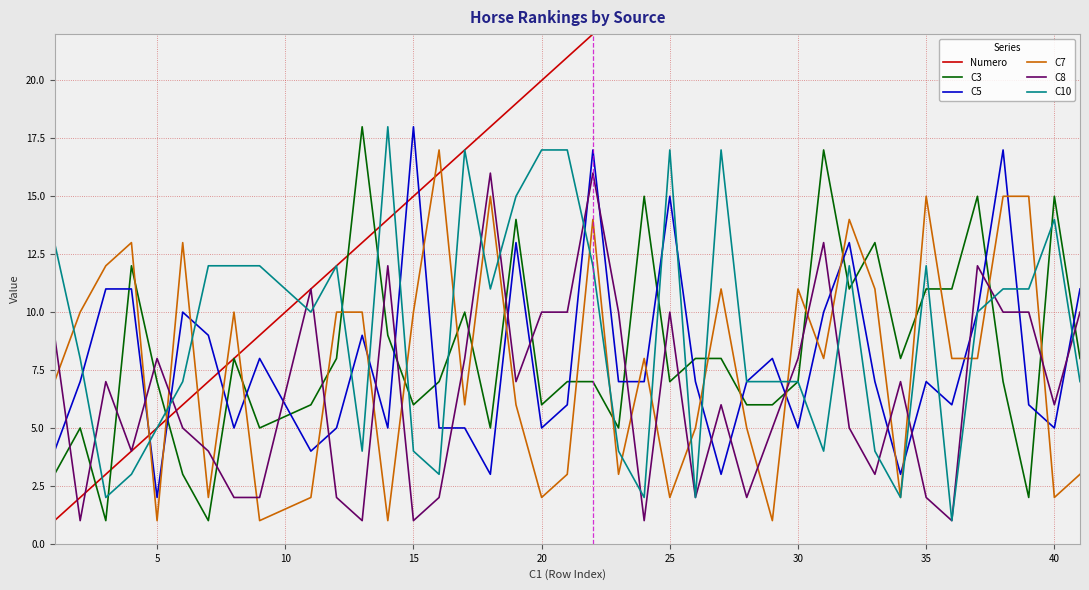

True or false: C7 has a value of 2 at 20.

True